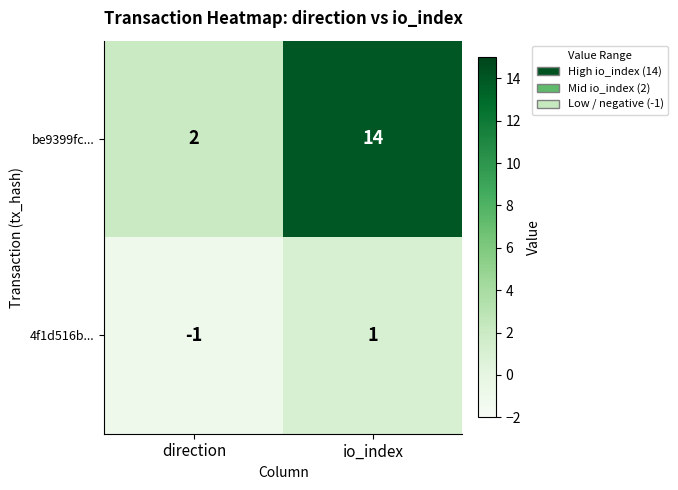

What is the difference between the highest and lowest values at direction?

3